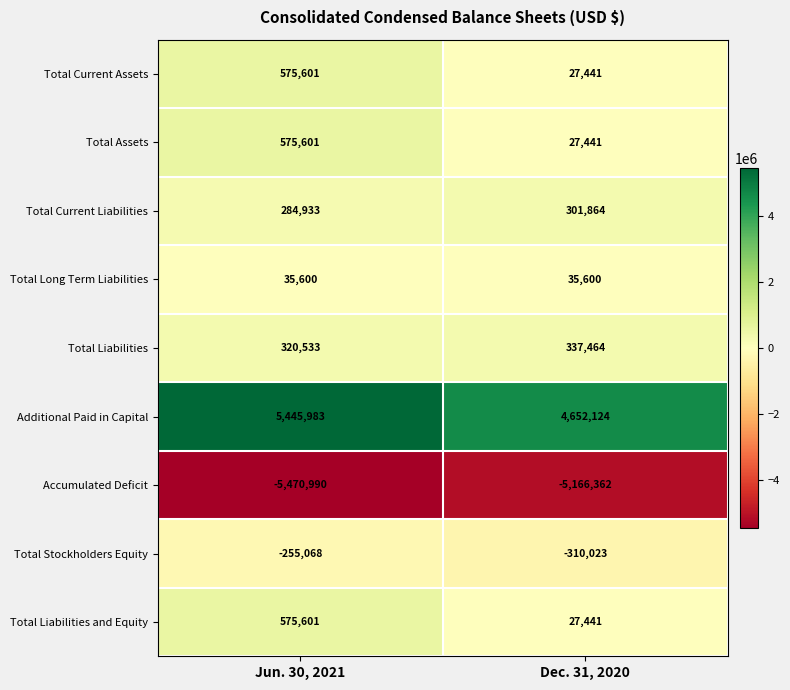

The Total Current Liabilities series shows 170566 at Dec. 31, 2020. True or false?

False